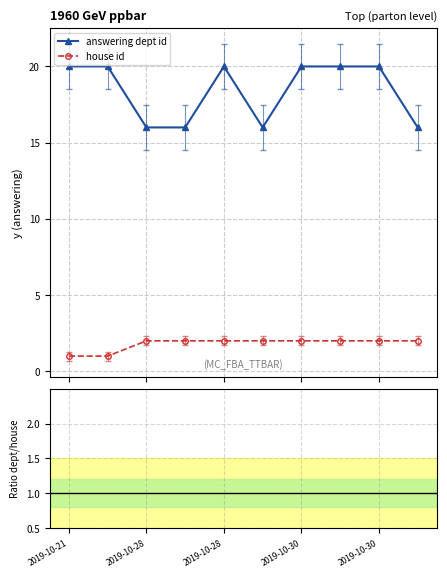

What is the average value of the answering dept id series?

18